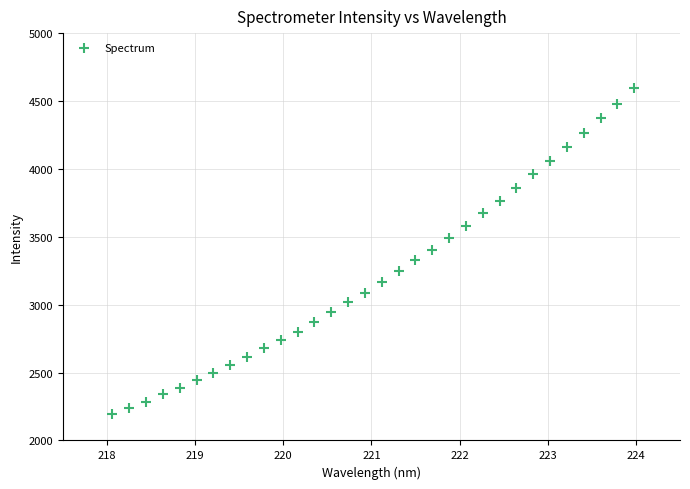

What is the range of Y values (max minus min)?

2400.8